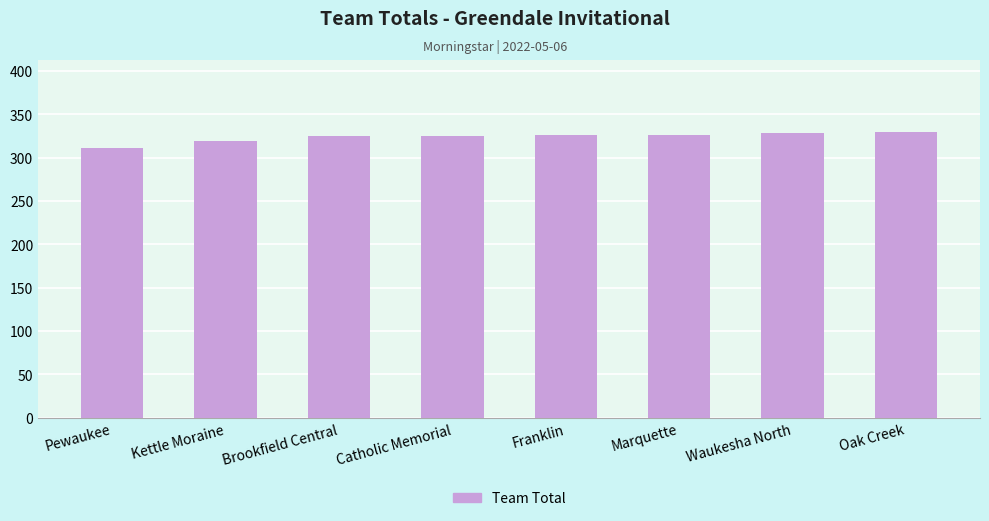

Read the value at Pewaukee.

311